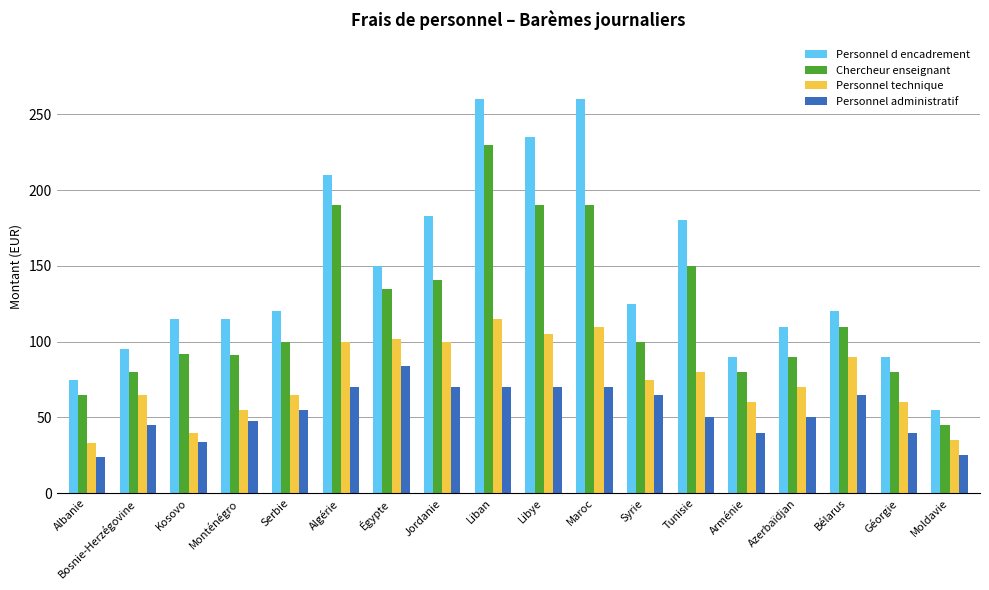

How many bars are there in total?

72